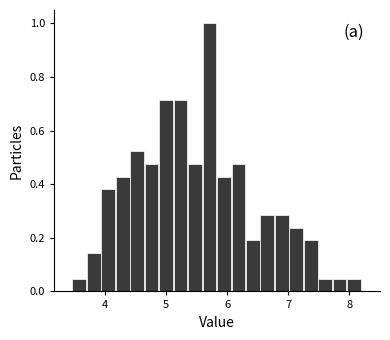

Around what value on the x-axis is the tallest bar? Give the approximate position of its centre, as read against the axis.

5.7